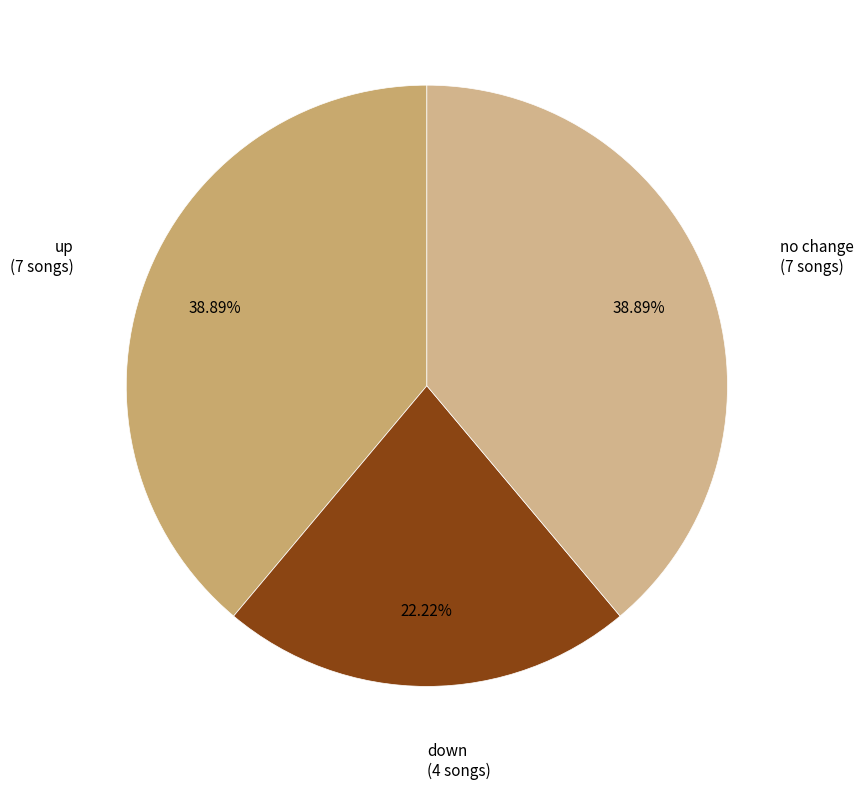

Which slice is the smallest?

down